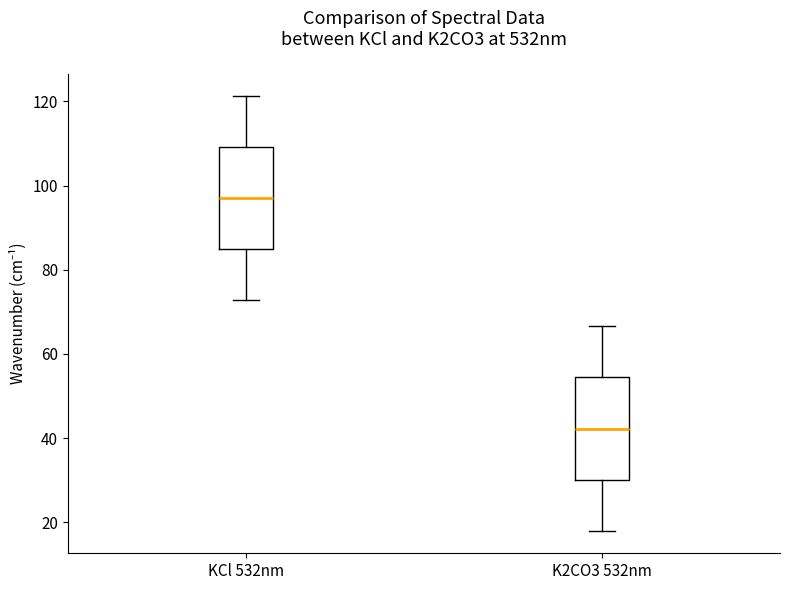

Reading left to right, transcribe this box plot: for each box, give where its median line is, the range the box spans, and where its two whiskers end, as read against the y-axis. The values are not printed on the chart, so give them approximately, as read against the axis.

KCl 532nm: median 98, box 84 to 110, whiskers 72 to 122
K2CO3 532nm: median 42, box 30 to 54, whiskers 18 to 66